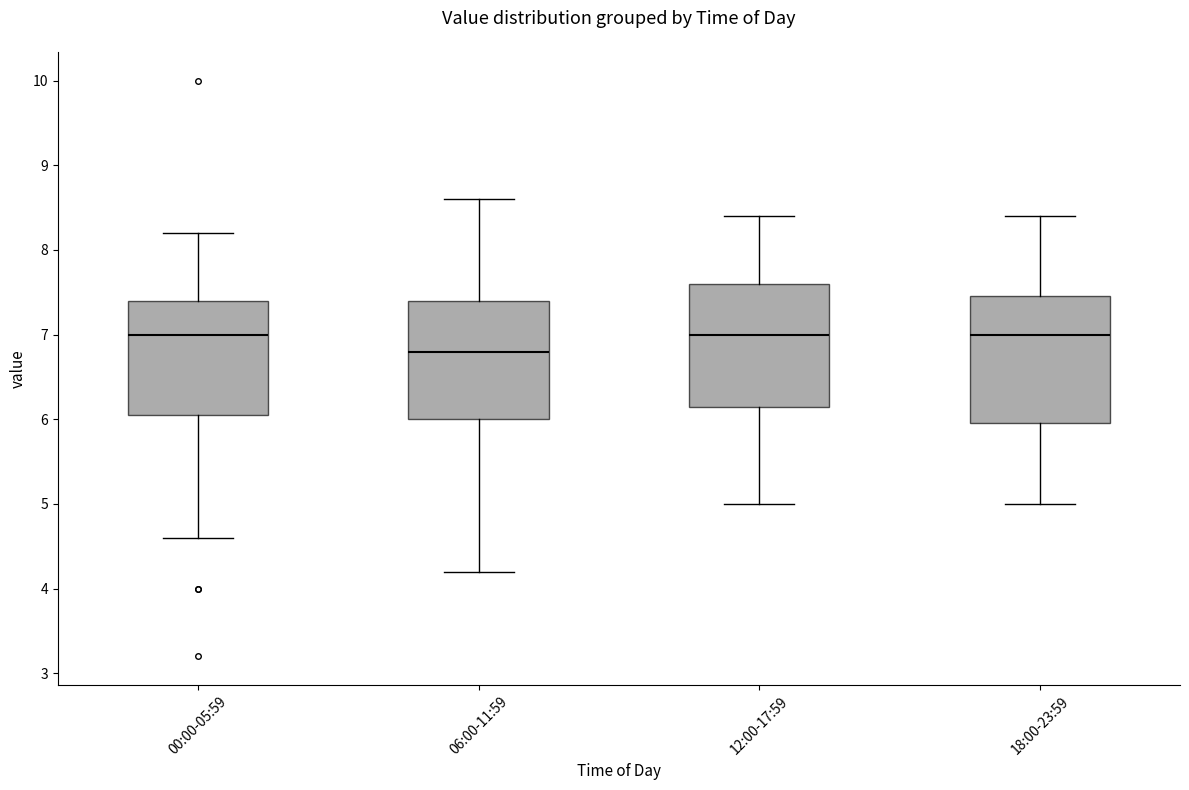

Where does the upper whisker of the box for 18:00-23:59 end on the y-axis? The values are not printed on the chart, so give them approximately, as read against the axis.

8.4